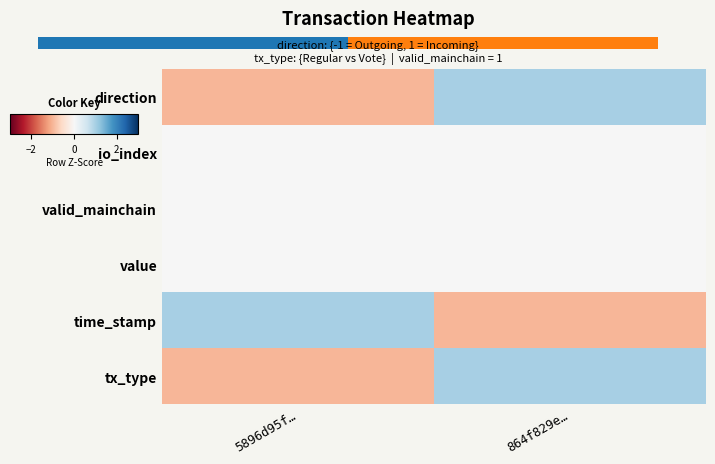

How many series are shown in this chart?

6